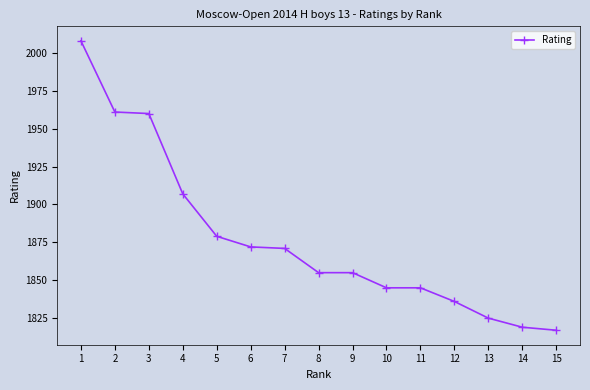

What is the value of the 1st point from the left?

2008